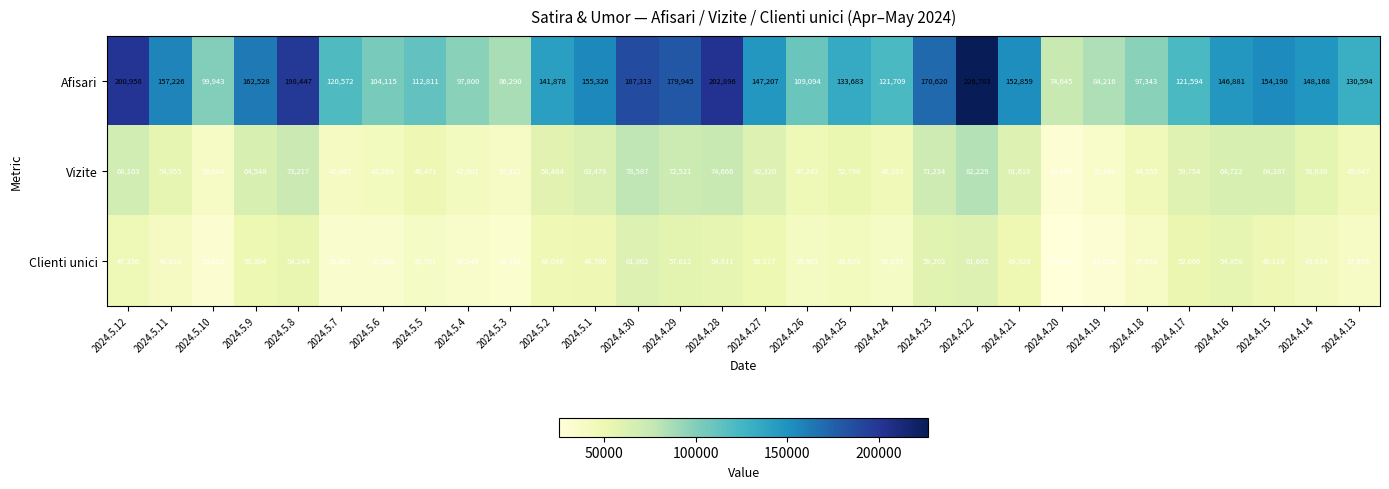

What is the smallest value displayed?

25661